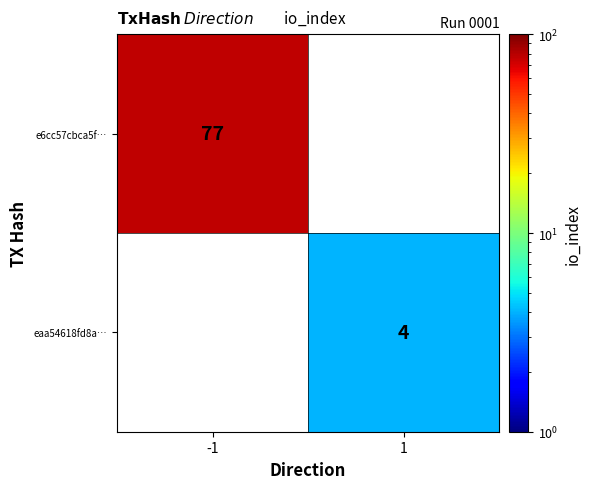

What is the greatest value displayed?

77.0